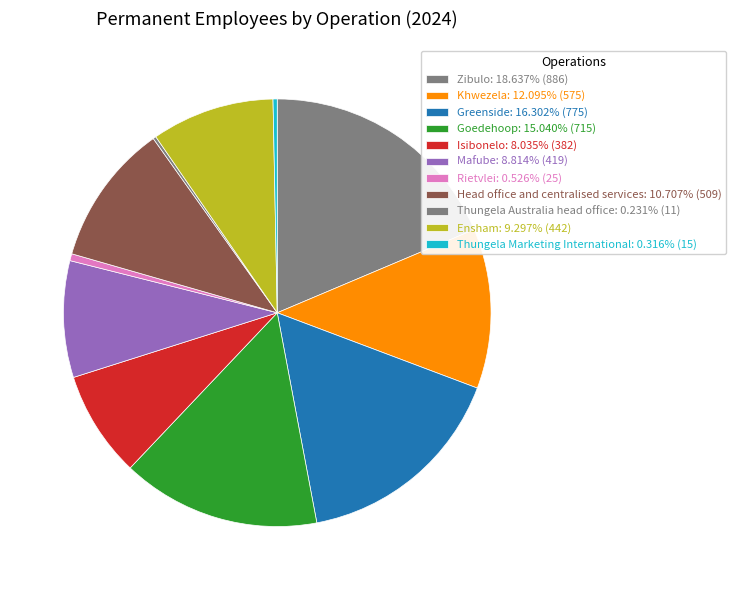

Which slice is the smallest?

Thungela Australia head office